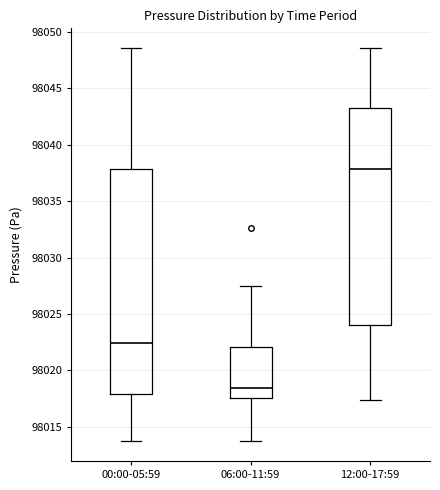

Reading left to right, transcribe this box plot: for each box, give where its median line is, the range the box spans, and where its two whiskers end, as read against the y-axis. The values are not printed on the chart, so give them approximately, as read against the axis.

00:00-05:59: median 98022.5, box 98018.0 to 98038.0, whiskers 98013.5 to 98048.5
06:00-11:59: median 98018.5, box 98017.5 to 98022.0, whiskers 98013.5 to 98027.5
12:00-17:59: median 98038.0, box 98024.0 to 98043.5, whiskers 98017.5 to 98048.5